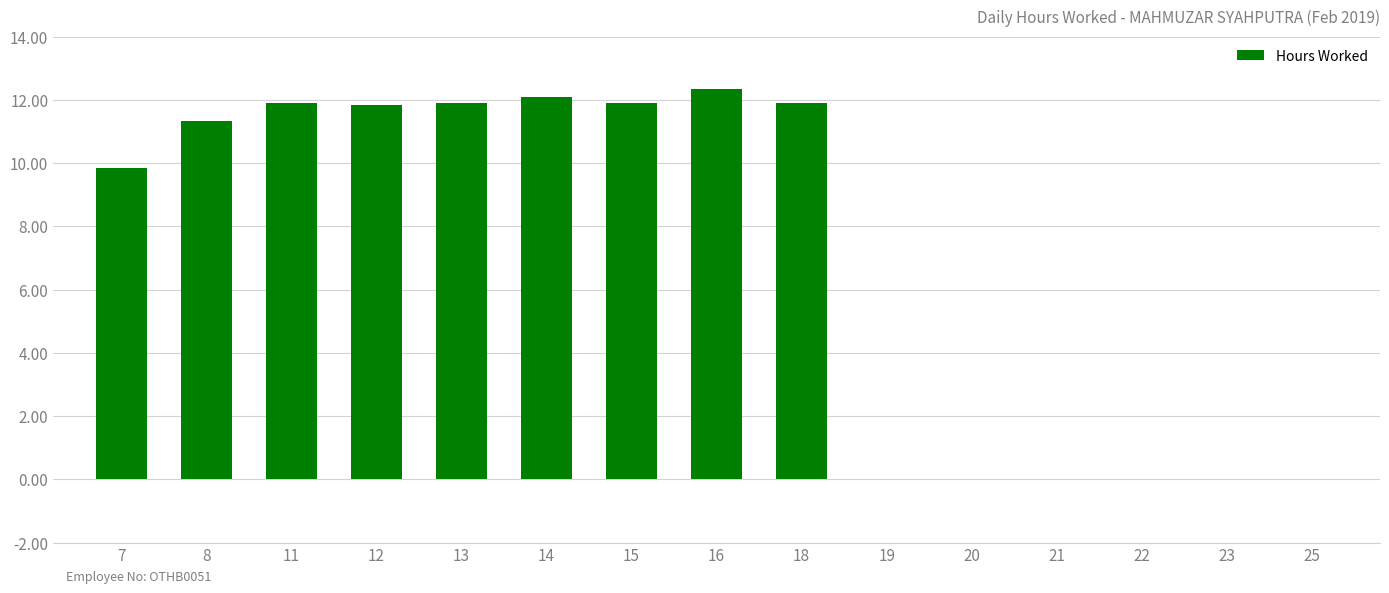

Count the number of data series in this chart.

1